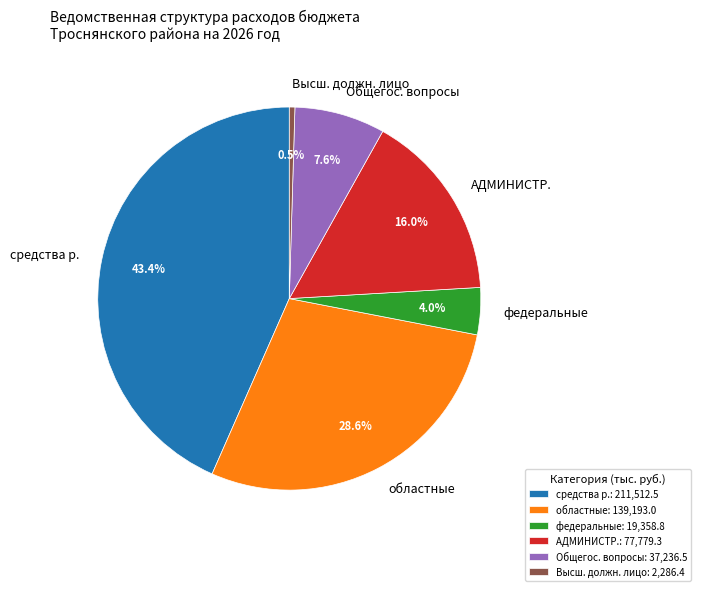

To the nearest percent, what is the difference between the largest and smallest slice percentages?

43%